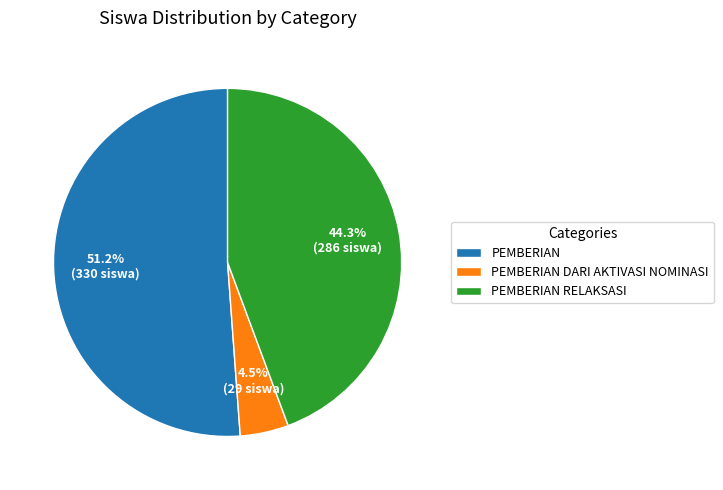

Does any single category account for the majority?

Yes